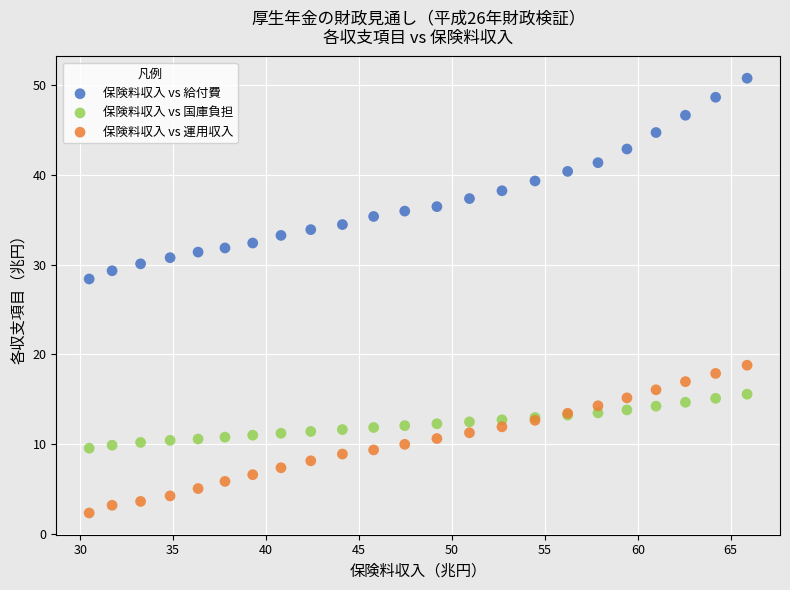

Across all series, what Y value is closest to 26?

28.4